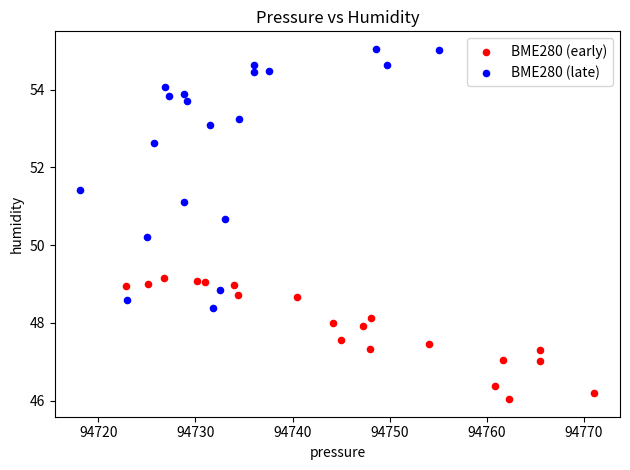

Which series reaches the maximum Y coordinate?

BME280 (late)